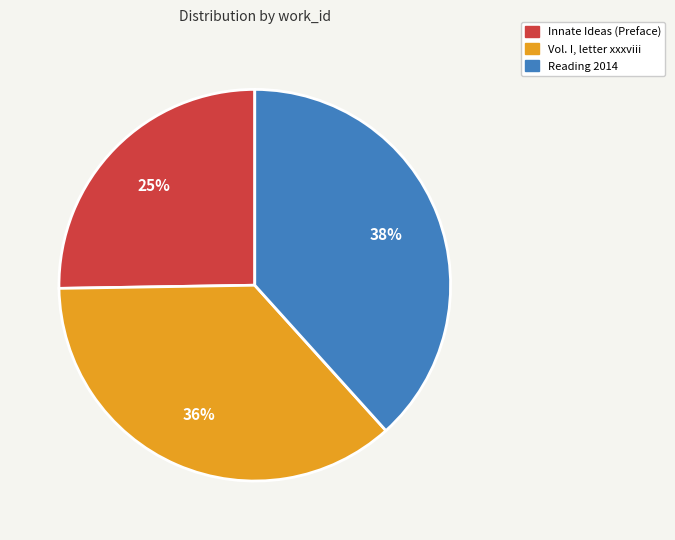

Do Reading 2014 and Innate Ideas (Preface) together represent more than half of the pie?

Yes